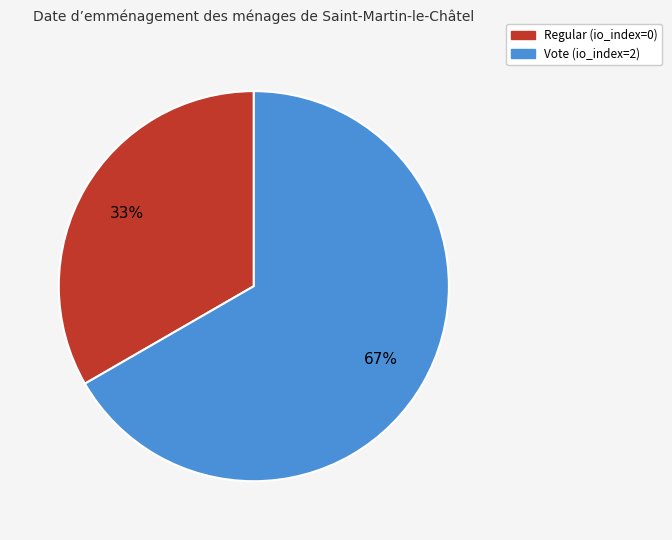

To the nearest percent, what percentage of the pie is Vote?

67%